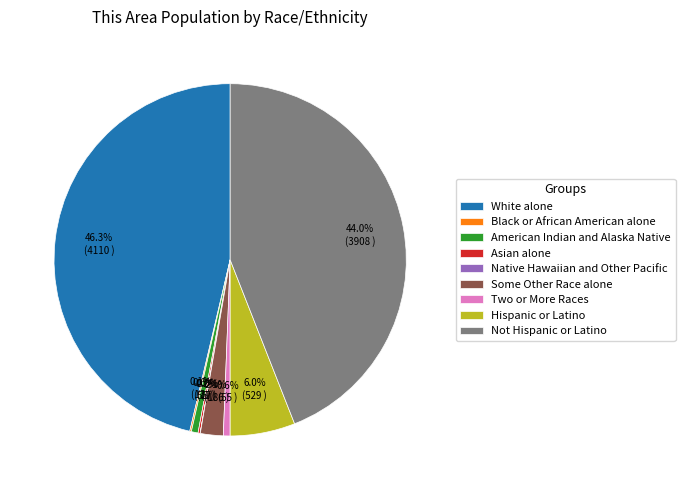

What is the largest slice in the pie chart?

White alone